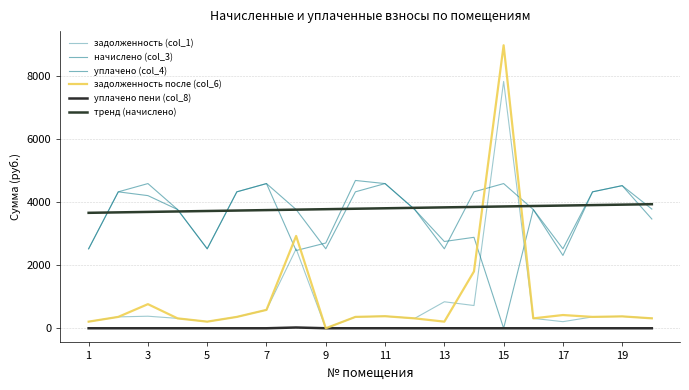

Is this an area chart (filled region under the line)?

No